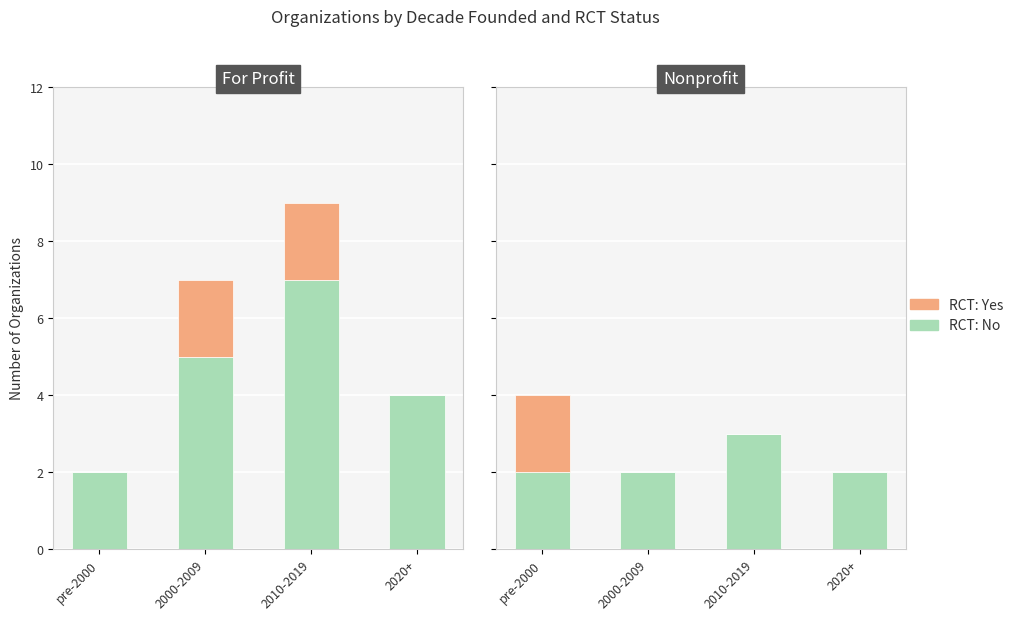

What is the label of the 2nd bar from the right?

2010-2019